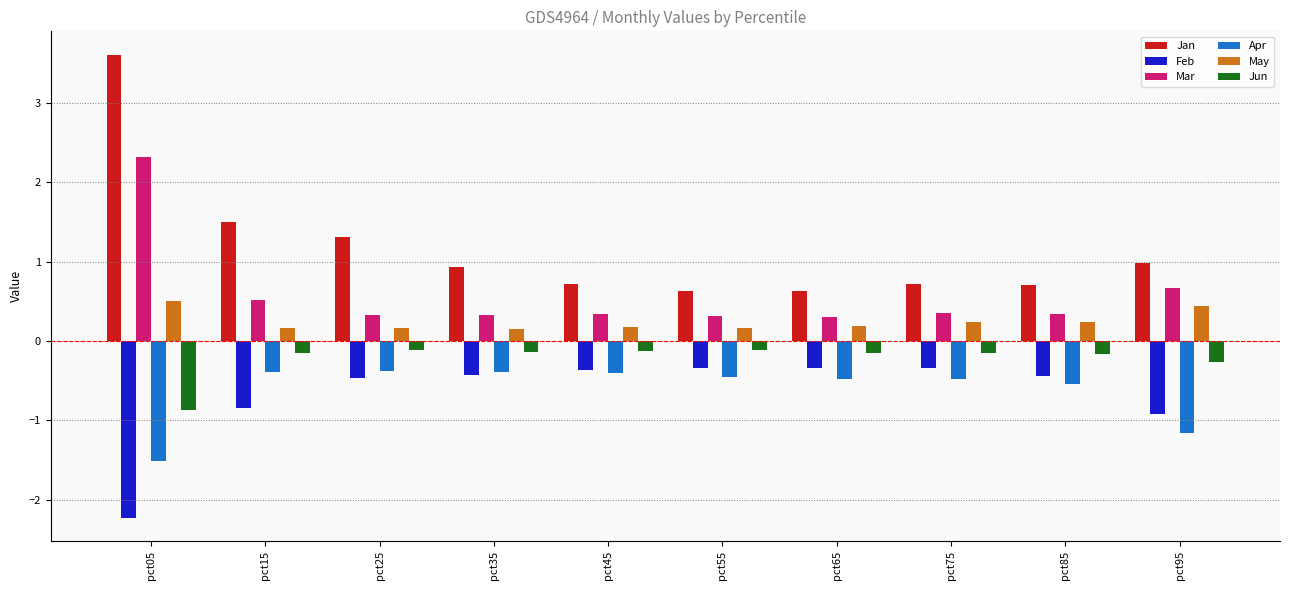

What is the difference between the maximum and minimum values in the Jun series?

0.8